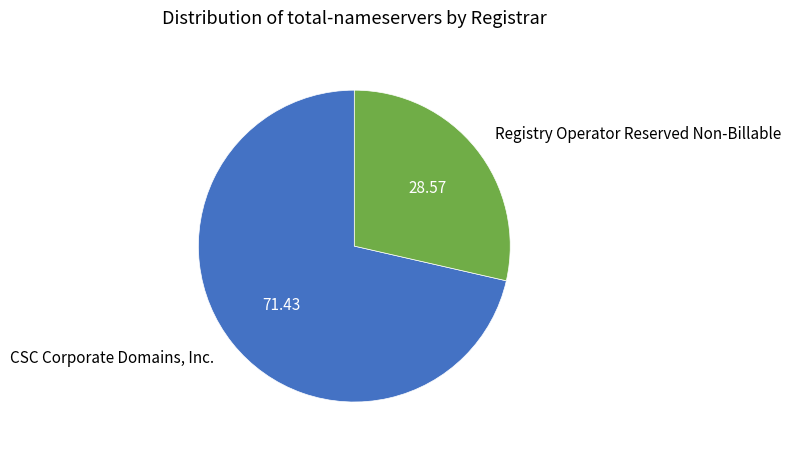

Approximately how many times larger is the value at Registry Operator Reserved Non-Billable compared to CSC Corporate Domains, Inc.?

0.4